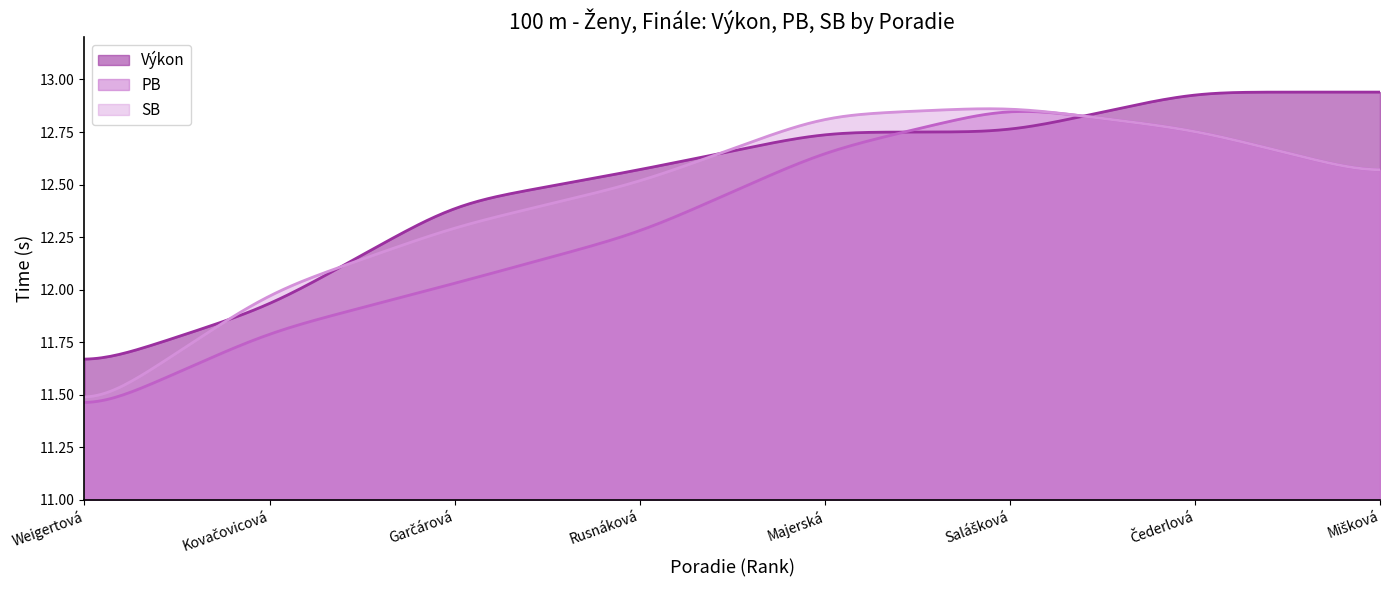

How many data points in PB are less than 12?

2